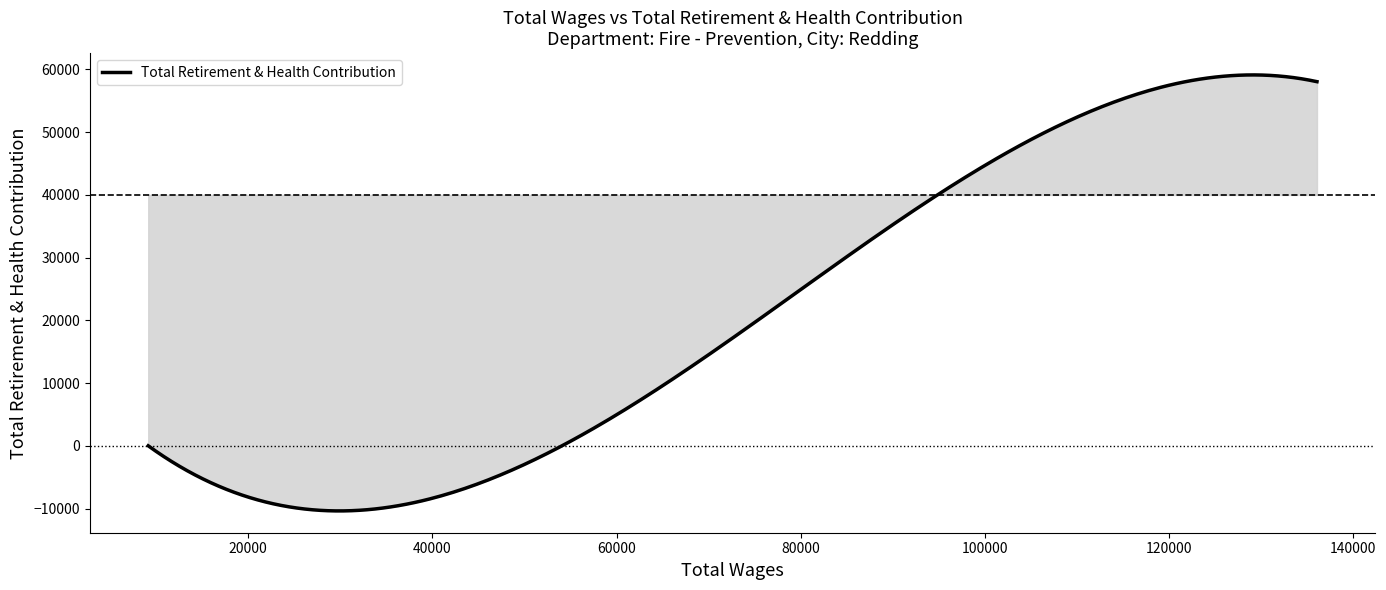

What is the maximum value shown in the chart?

59131.4